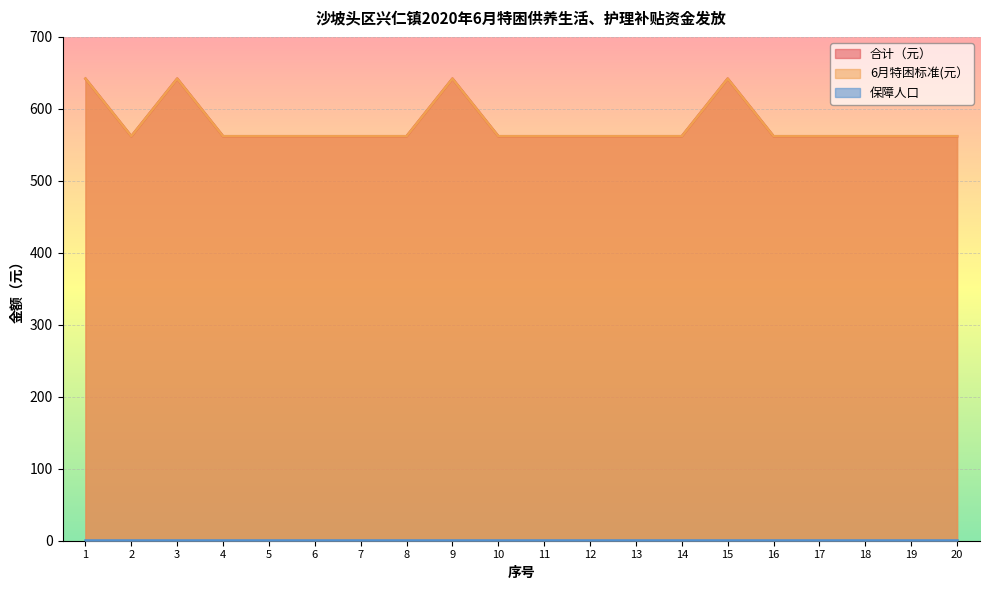

True or false: 6月特困标准(元） and 合计（元） intersect in this chart.

False